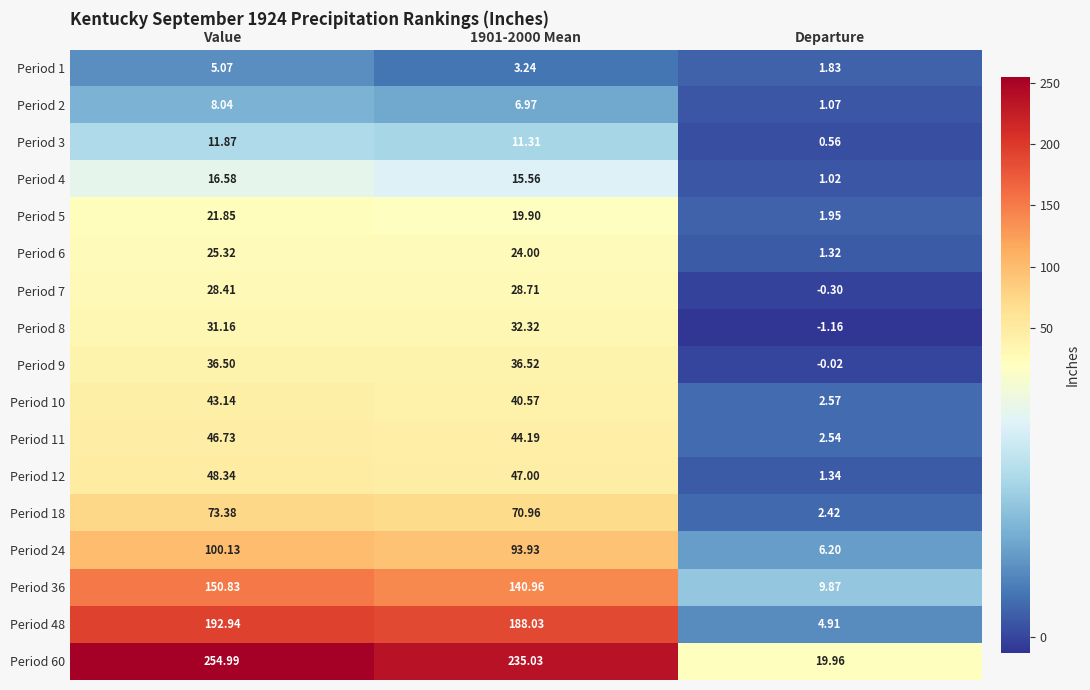

At how many categories does at least one series exceed 107?

2